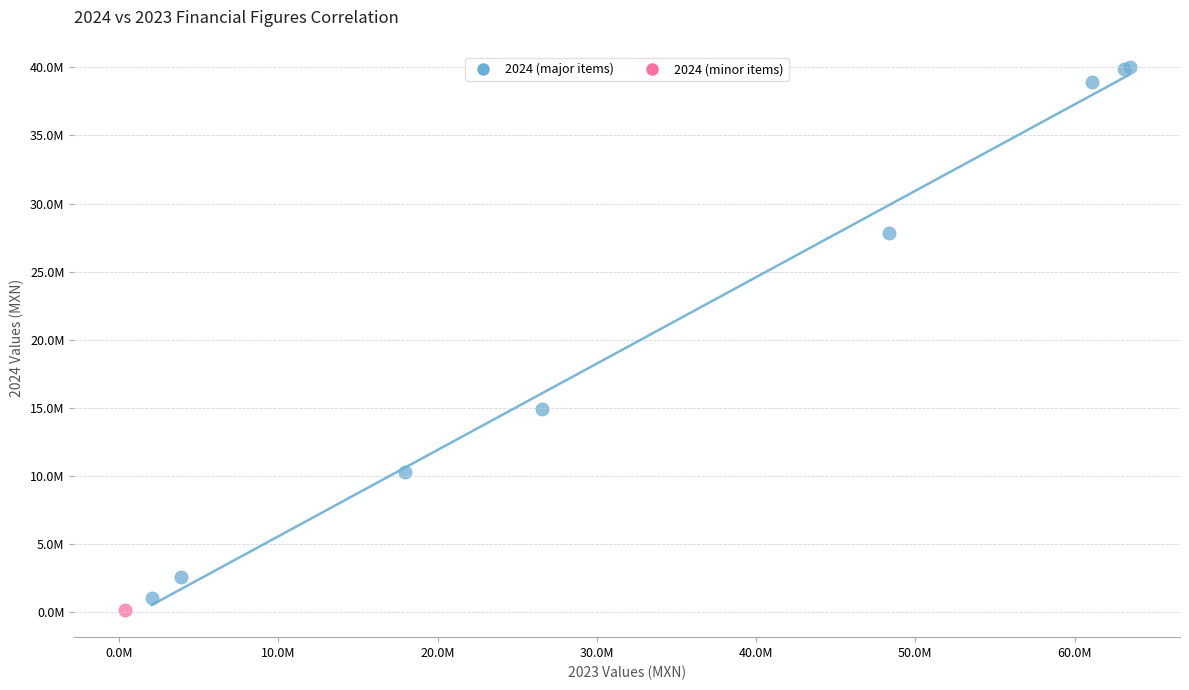

What are all the series names shown in the legend?

2024 (major items), 2024 (minor items)